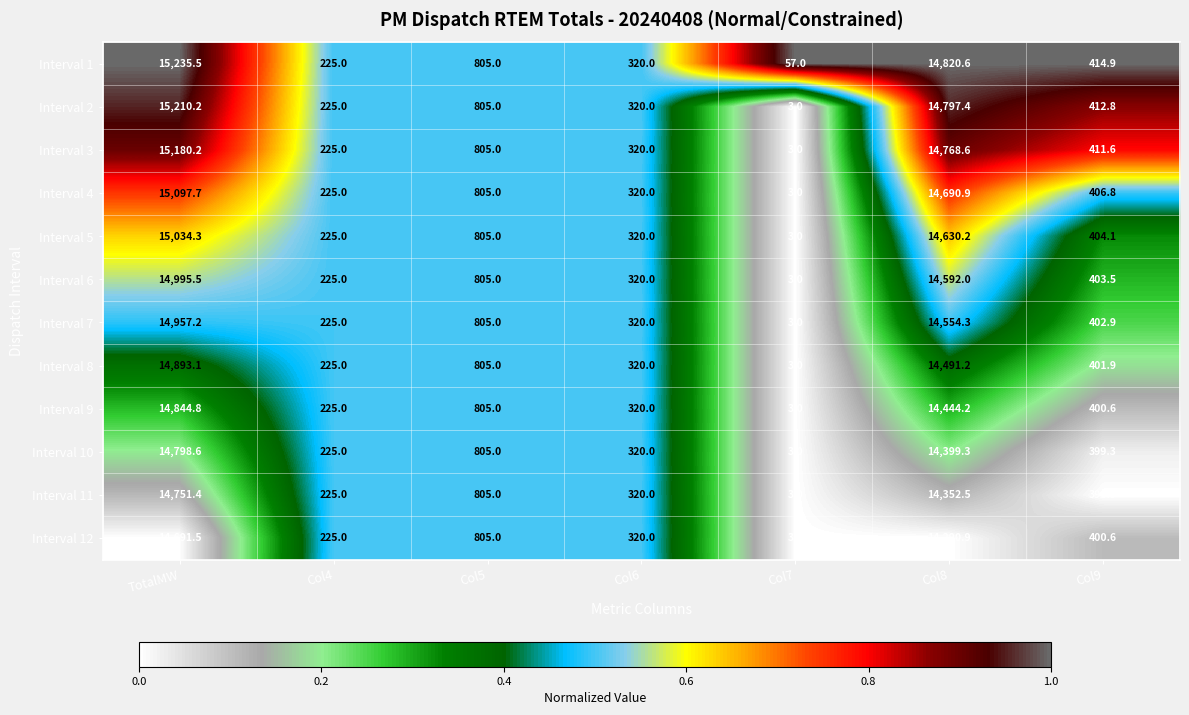

What value does the Interval 2 series have at TotalMW?

15210.2